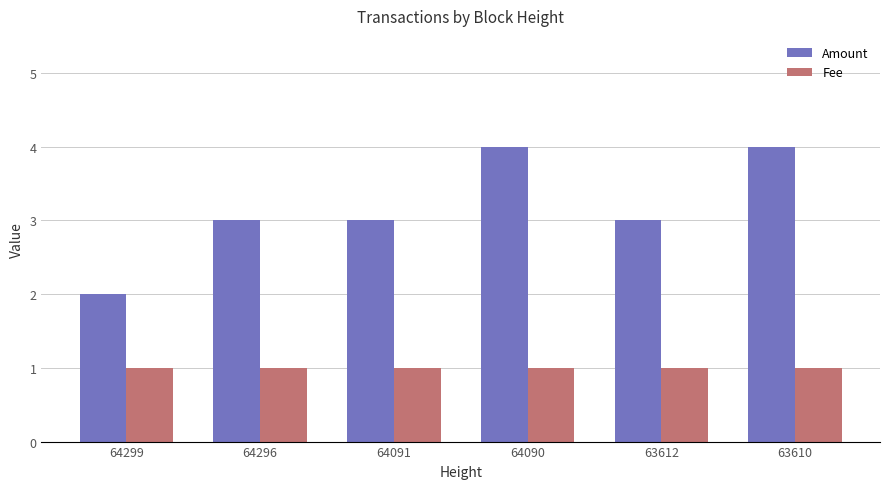

True or false: Amount has a value of 6 at 63610.

False